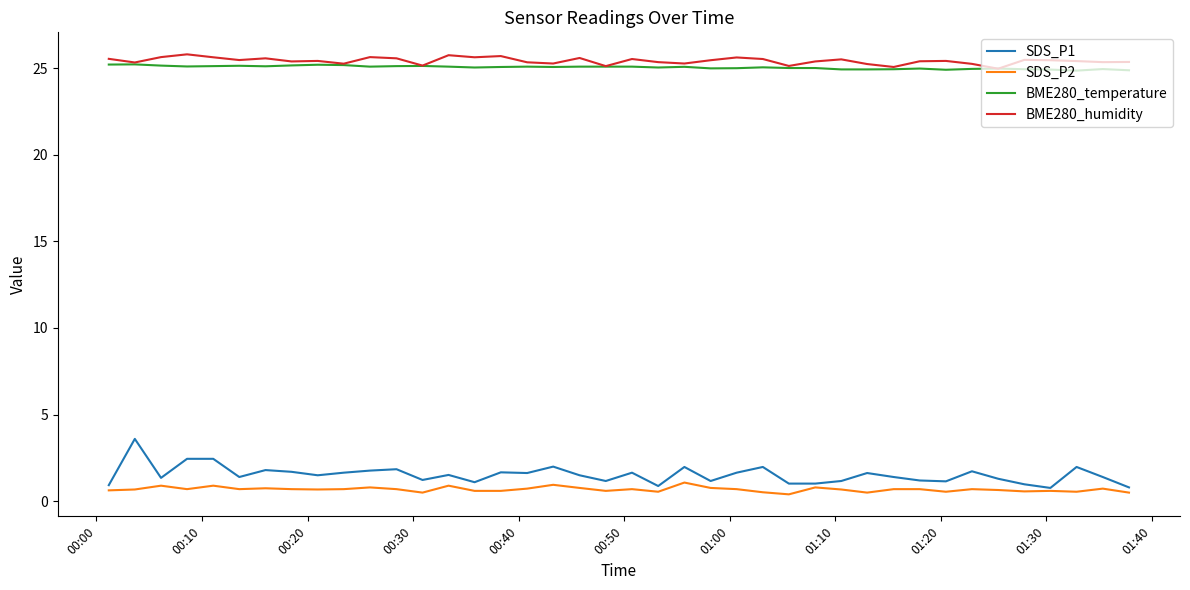

What is the average value of the SDS_P2 series?

0.7